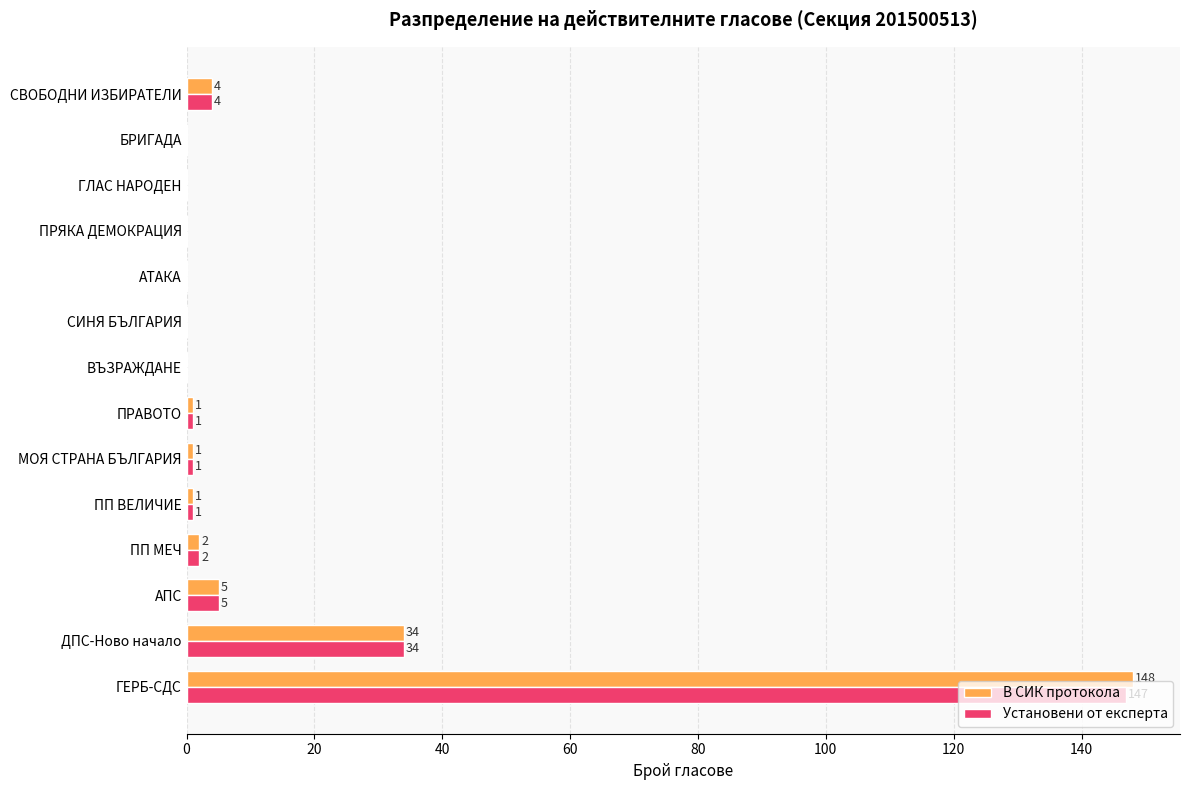

The В СИК протокола series shows -52 at ПРЯКА ДЕМОКРАЦИЯ. True or false?

False